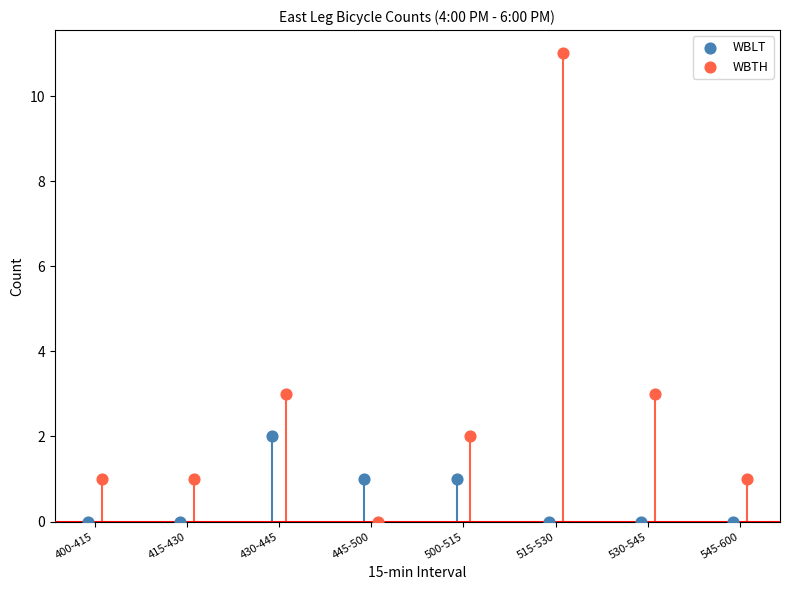

Which series has the widest spread of Y values?

WBTH